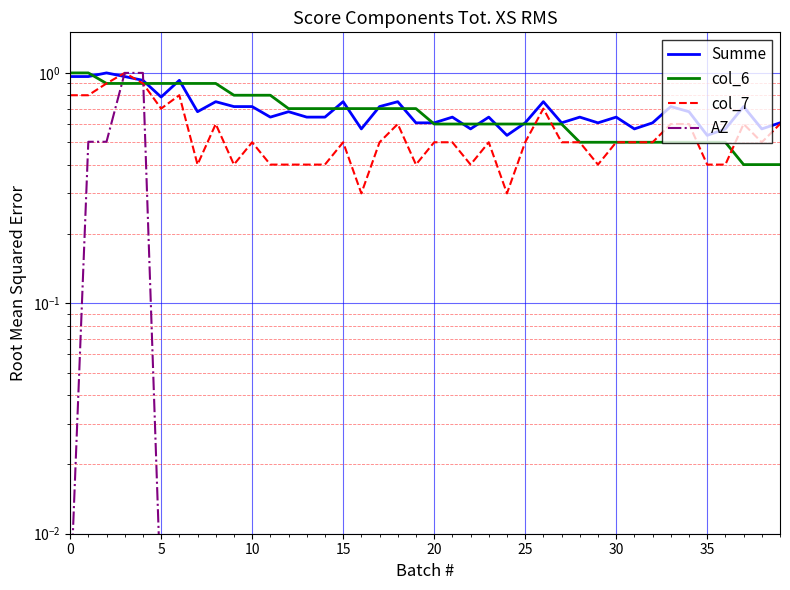

Is the value of AZ at 28 greater than the value of col_7 at 40?

No